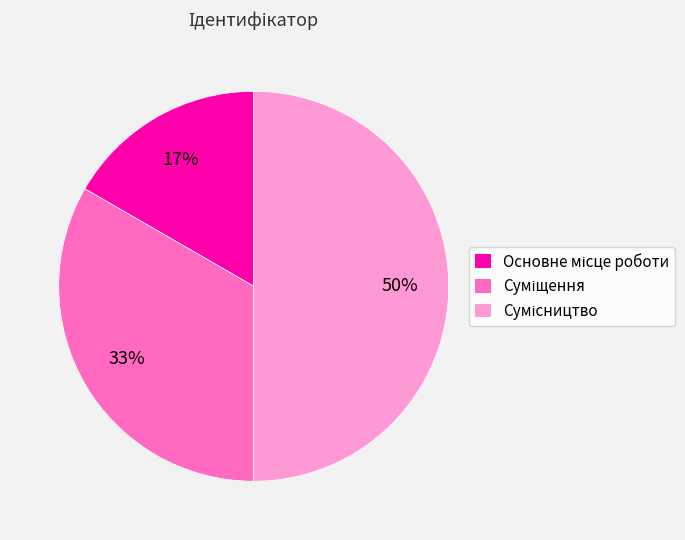

Count the number of slices in the pie.

3